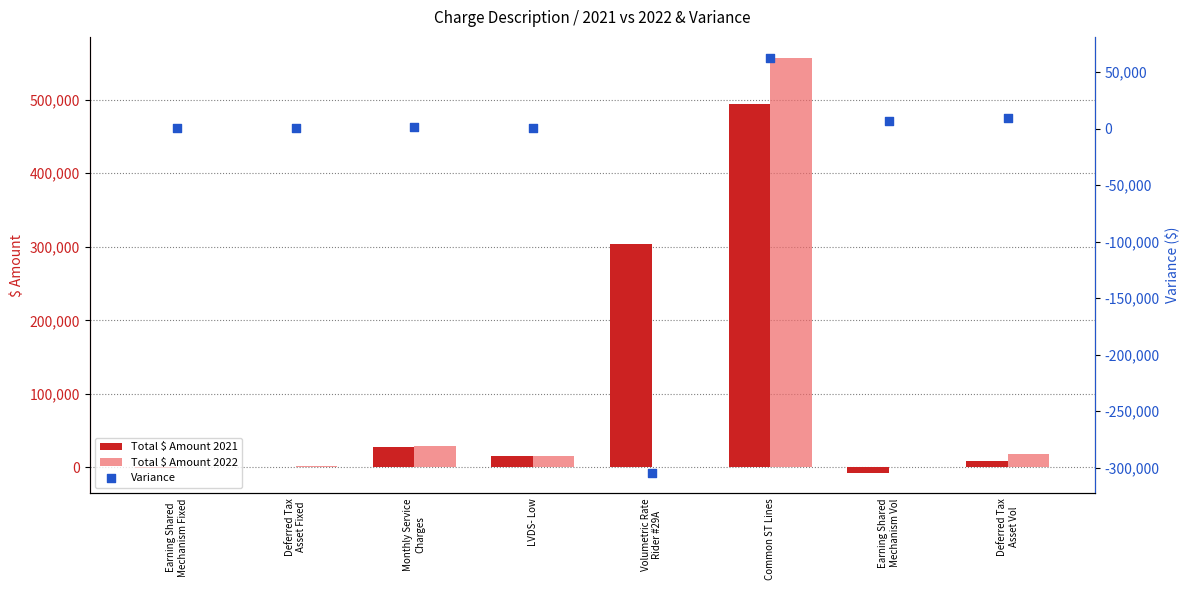

Which series has the widest spread of Y values?

Total $ Amount 2022